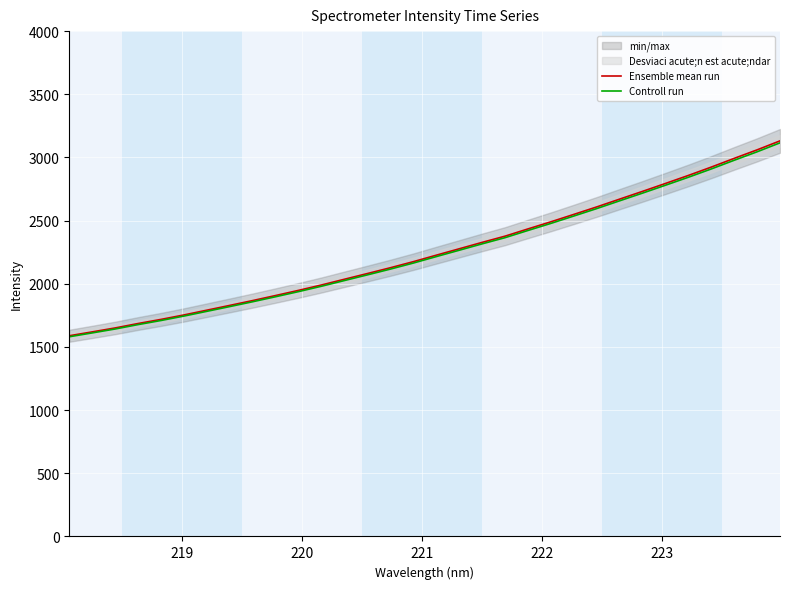

What is the maximum value for Ensemble mean run?

3131.2